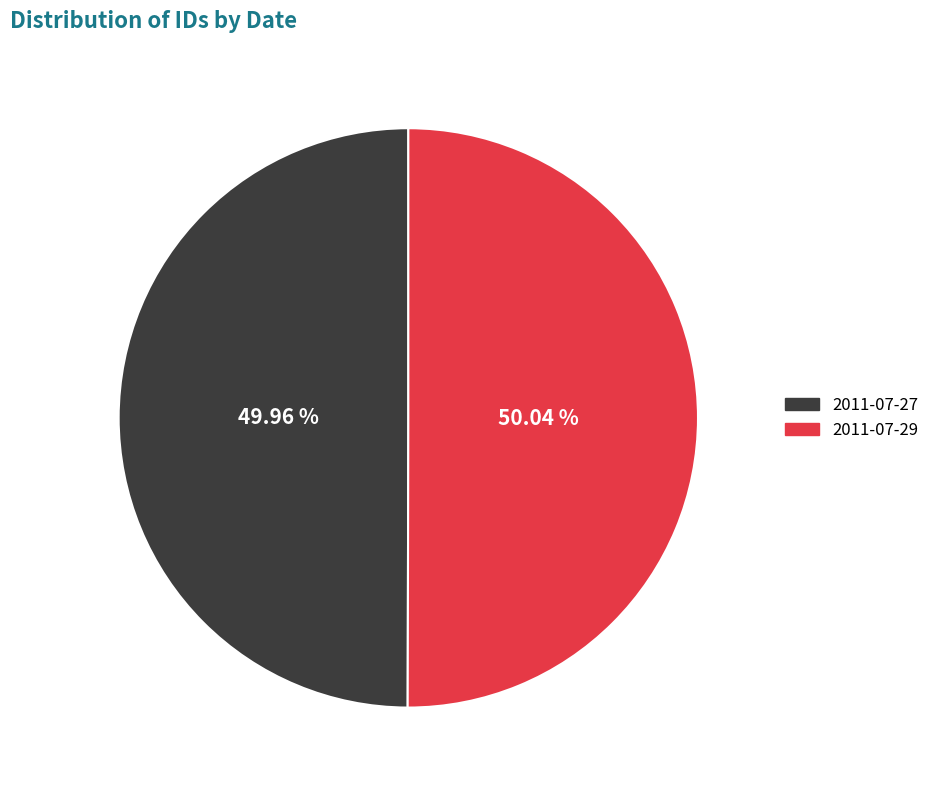

Is the sum of 2011-07-29 and 2011-07-27 greater than half?

Yes